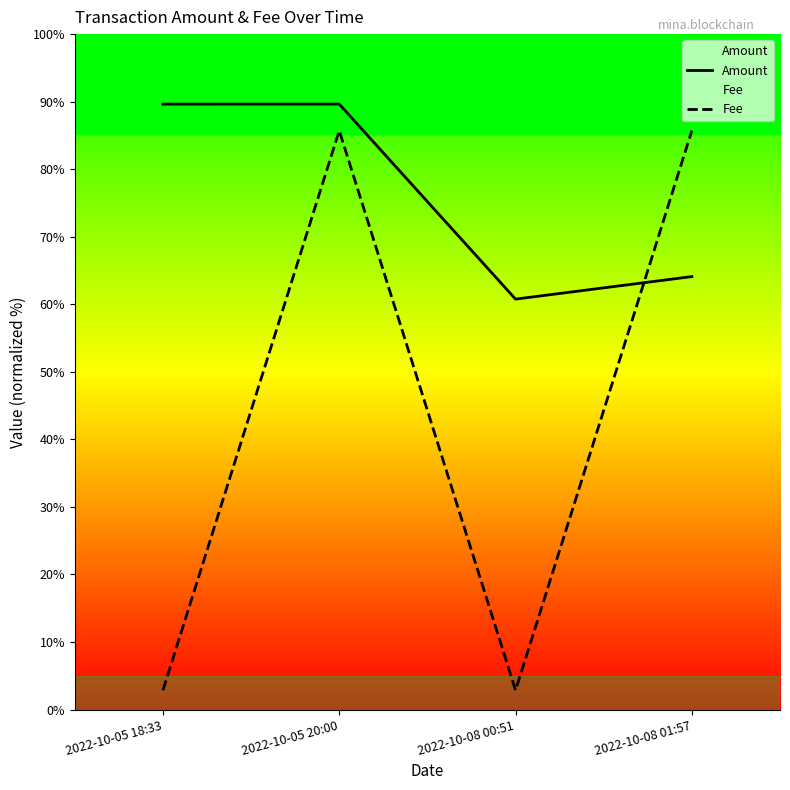

List the labels in order of Fee value, largest first.

2022-10-05 20:00, 2022-10-08 01:57, 2022-10-05 18:33, 2022-10-08 00:51